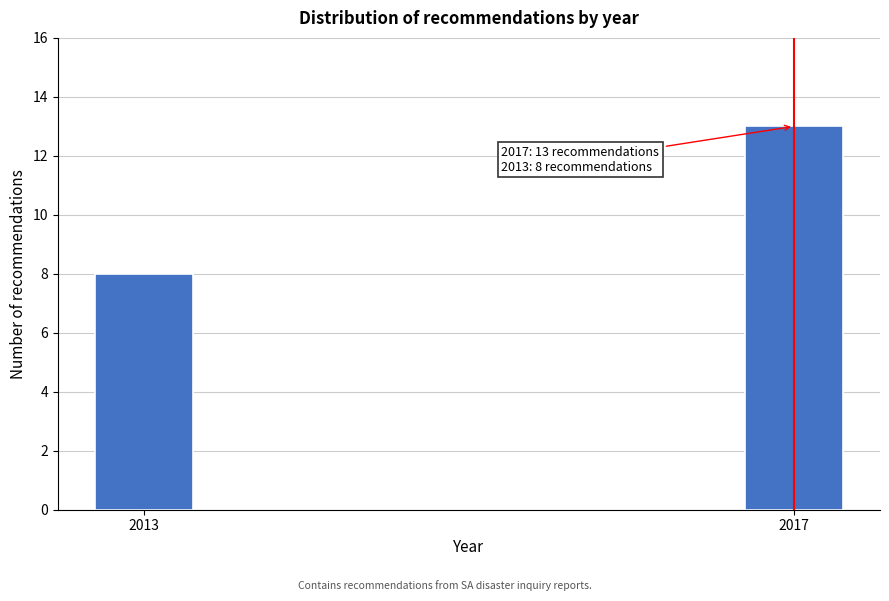

Reading right to left, extract all data points from this chart.

2017=13	2013=8